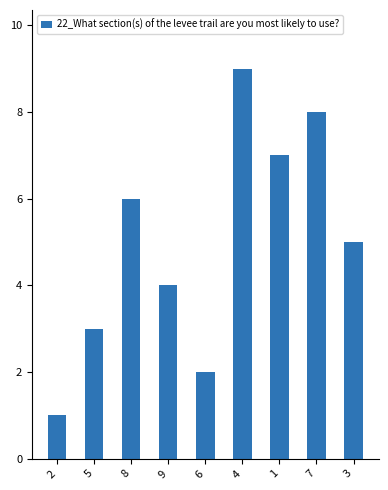

What is the smallest value displayed?

1